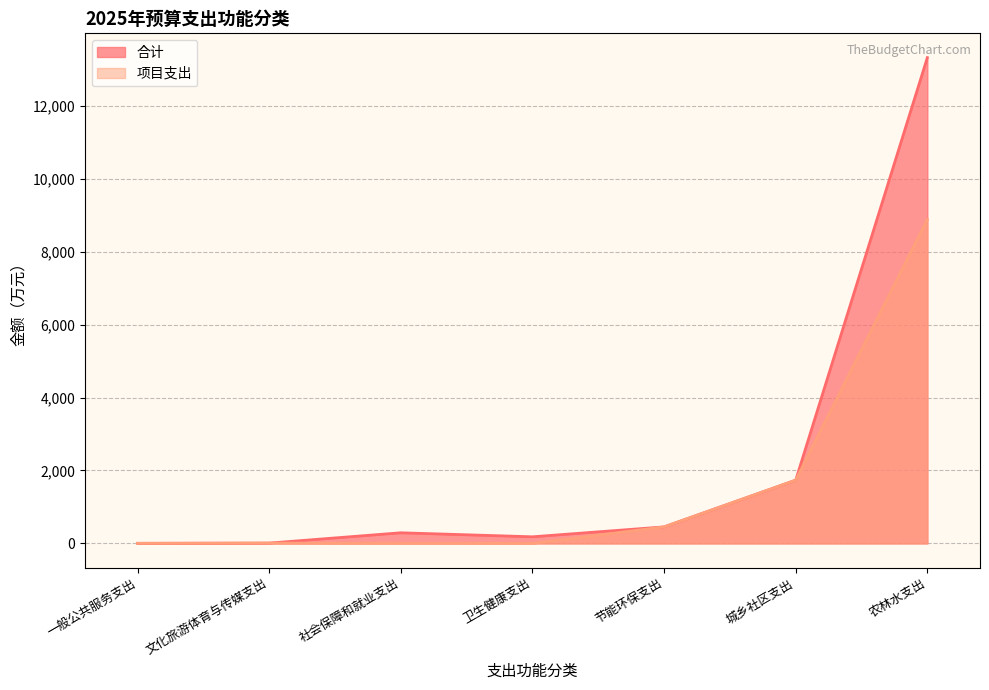

At which label does 项目支出 first exceed 8?

文化旅游体育与传媒支出